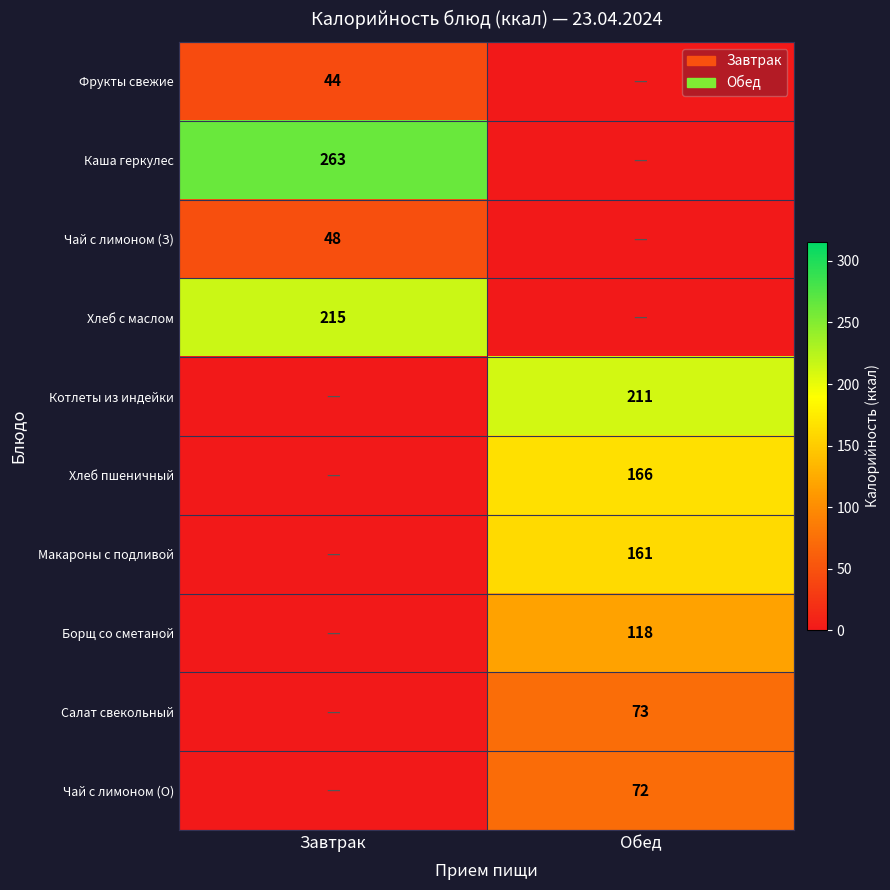

Is the value of Борщ со сметаной at Обед greater than the value of Фрукты свежие at Завтрак?

Yes